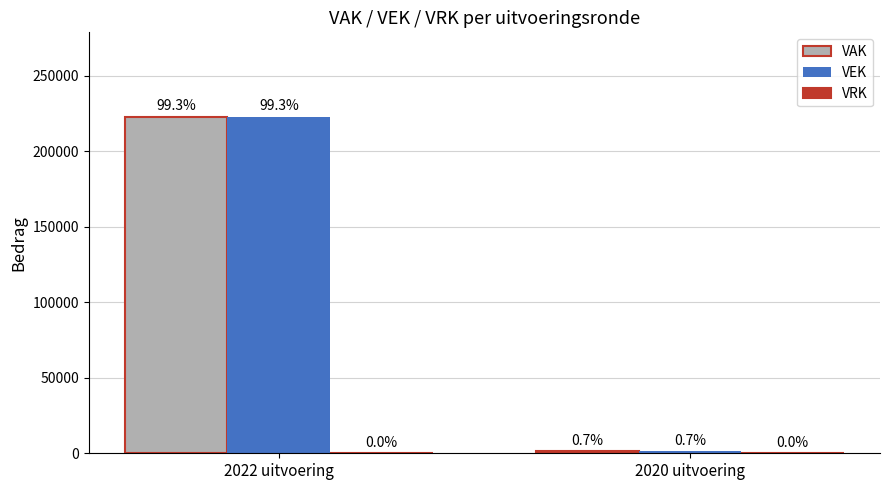

What position from the left is 2022 uitvoering?

1